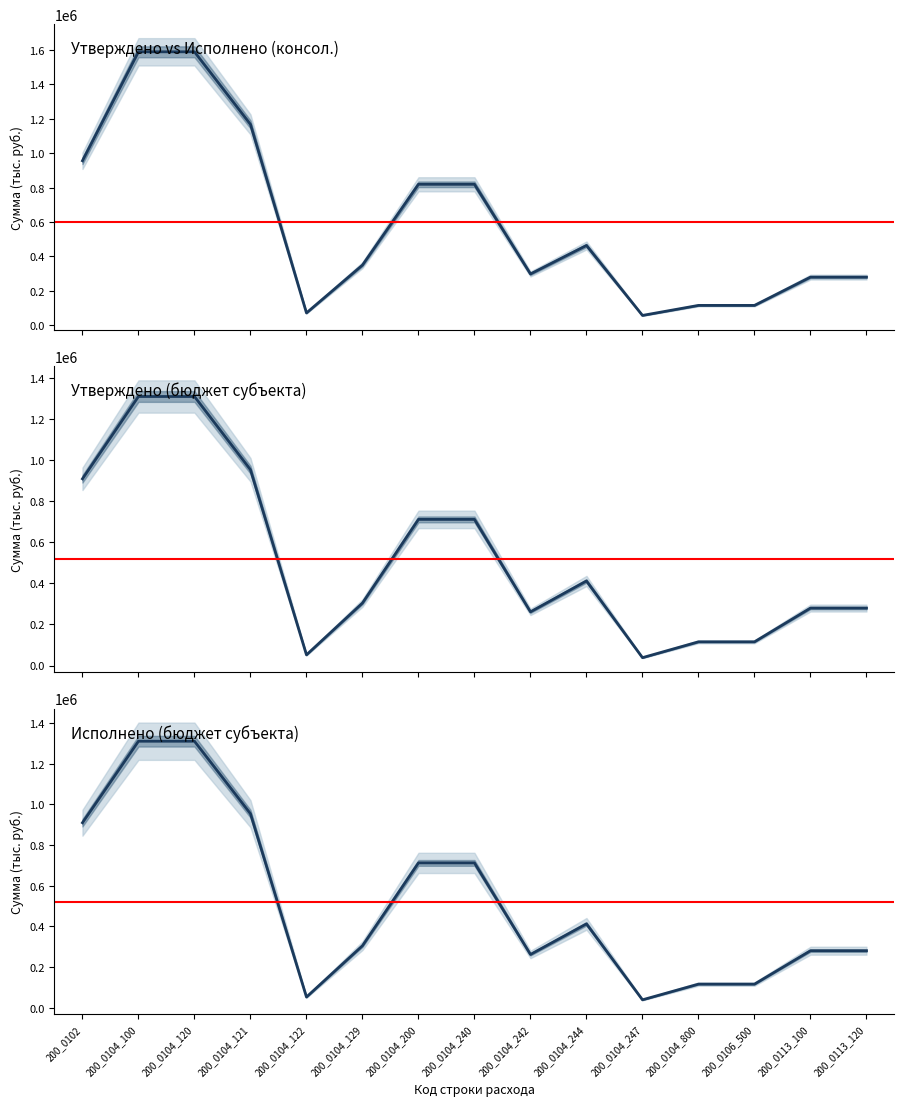

What is the difference between the maximum and minimum values in the Утверждено (консол. бюджет) series?

1531662.0